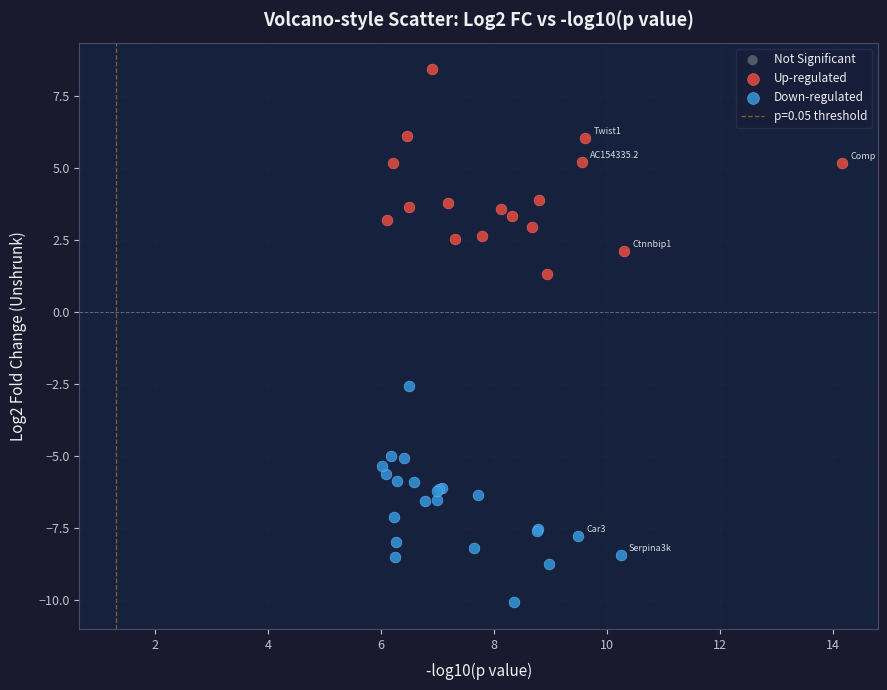

Which series has the widest spread of Y values?

Down-regulated